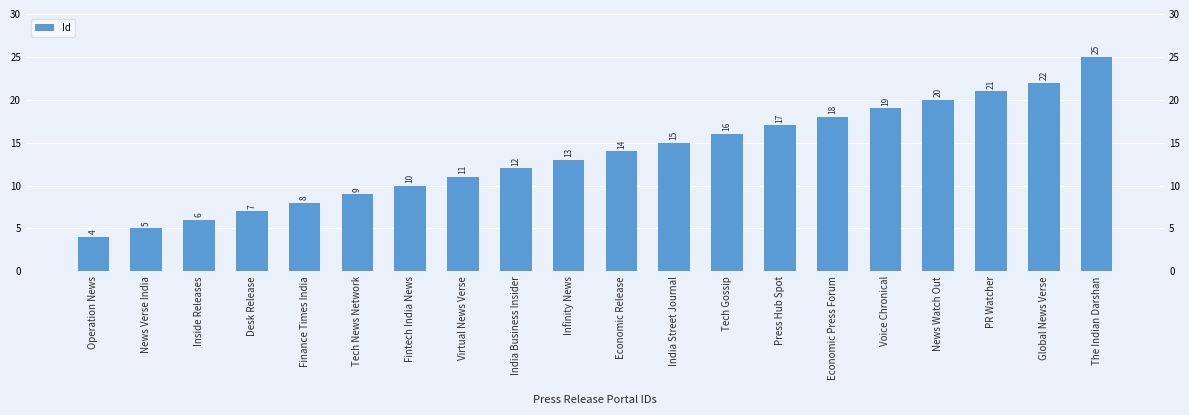

How many bars are there in total?

20